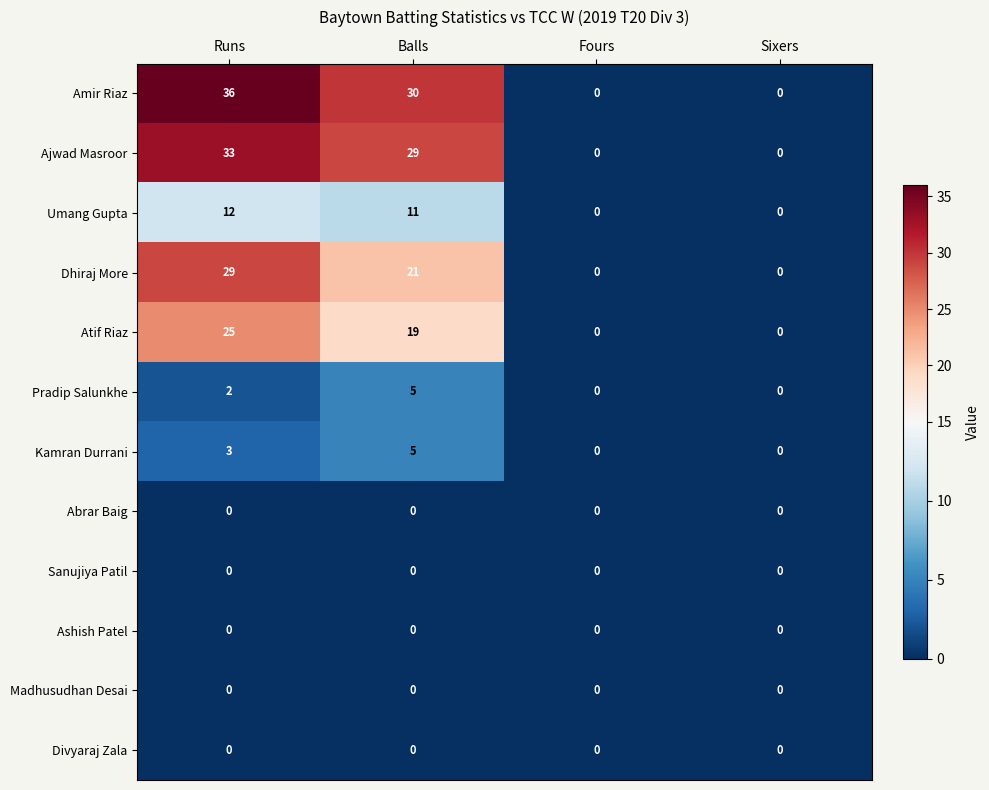

Is it true that Kamran Durrani equals 5 at Balls?

True